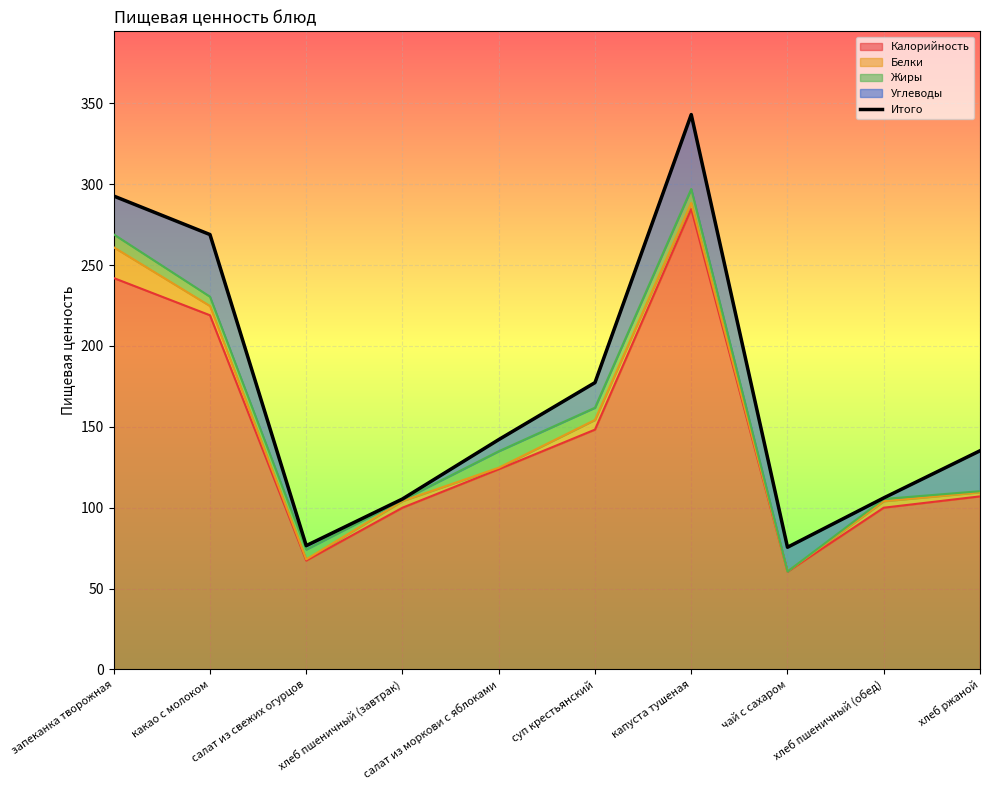

What is the value of the 7th point from the left?

343.1